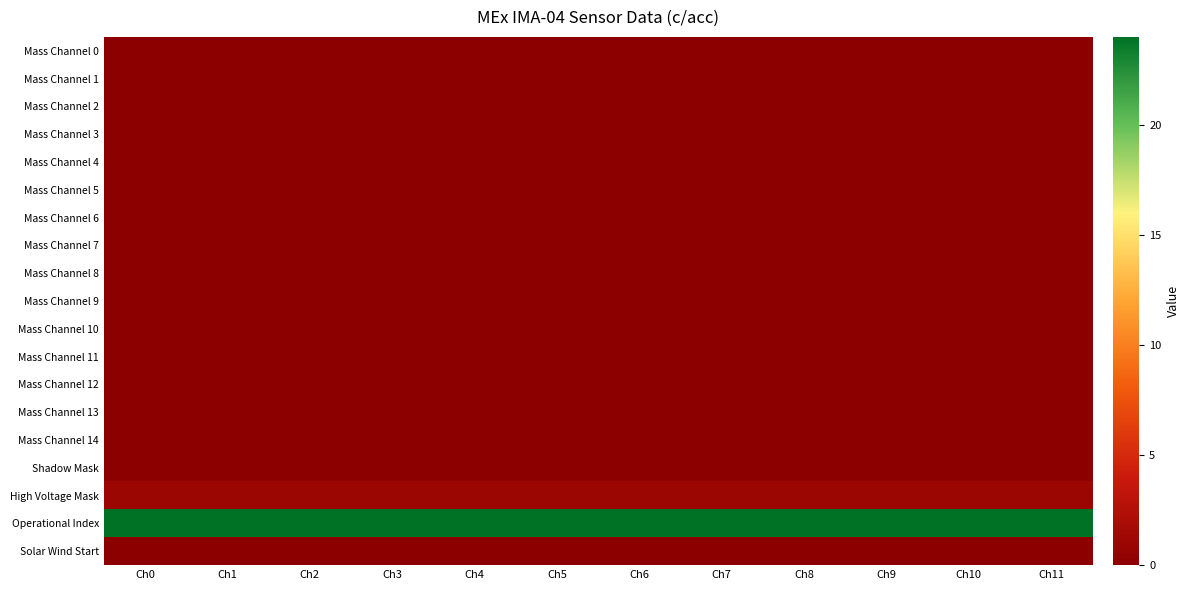

Reading right to left, transcribe all the data shown in this chart.

Mass Channel 0: Ch11=0	Ch10=0	Ch9=0	Ch8=0	Ch7=0	Ch6=0	Ch5=0	Ch4=0	Ch3=0	Ch2=0	Ch1=0	Ch0=0
Mass Channel 1: Ch11=0	Ch10=0	Ch9=0	Ch8=0	Ch7=0	Ch6=0	Ch5=0	Ch4=0	Ch3=0	Ch2=0	Ch1=0	Ch0=0
Mass Channel 2: Ch11=0	Ch10=0	Ch9=0	Ch8=0	Ch7=0	Ch6=0	Ch5=0	Ch4=0	Ch3=0	Ch2=0	Ch1=0	Ch0=0
Mass Channel 3: Ch11=0	Ch10=0	Ch9=0	Ch8=0	Ch7=0	Ch6=0	Ch5=0	Ch4=0	Ch3=0	Ch2=0	Ch1=0	Ch0=0
Mass Channel 4: Ch11=0	Ch10=0	Ch9=0	Ch8=0	Ch7=0	Ch6=0	Ch5=0	Ch4=0	Ch3=0	Ch2=0	Ch1=0	Ch0=0
Mass Channel 5: Ch11=0	Ch10=0	Ch9=0	Ch8=0	Ch7=0	Ch6=0	Ch5=0	Ch4=0	Ch3=0	Ch2=0	Ch1=0	Ch0=0
Mass Channel 6: Ch11=0	Ch10=0	Ch9=0	Ch8=0	Ch7=0	Ch6=0	Ch5=0	Ch4=0	Ch3=0	Ch2=0	Ch1=0	Ch0=0
Mass Channel 7: Ch11=0	Ch10=0	Ch9=0	Ch8=0	Ch7=0	Ch6=0	Ch5=0	Ch4=0	Ch3=0	Ch2=0	Ch1=0	Ch0=0
Mass Channel 8: Ch11=0	Ch10=0	Ch9=0	Ch8=0	Ch7=0	Ch6=0	Ch5=0	Ch4=0	Ch3=0	Ch2=0	Ch1=0	Ch0=0
Mass Channel 9: Ch11=0	Ch10=0	Ch9=0	Ch8=0	Ch7=0	Ch6=0	Ch5=0	Ch4=0	Ch3=0	Ch2=0	Ch1=0	Ch0=0
Mass Channel 10: Ch11=0	Ch10=0	Ch9=0	Ch8=0	Ch7=0	Ch6=0	Ch5=0	Ch4=0	Ch3=0	Ch2=0	Ch1=0	Ch0=0
Mass Channel 11: Ch11=0	Ch10=0	Ch9=0	Ch8=0	Ch7=0	Ch6=0	Ch5=0	Ch4=0	Ch3=0	Ch2=0	Ch1=0	Ch0=0
Mass Channel 12: Ch11=0	Ch10=0	Ch9=0	Ch8=0	Ch7=0	Ch6=0	Ch5=0	Ch4=0	Ch3=0	Ch2=0	Ch1=0	Ch0=0
Mass Channel 13: Ch11=0	Ch10=0	Ch9=0	Ch8=0	Ch7=0	Ch6=0	Ch5=0	Ch4=0	Ch3=0	Ch2=0	Ch1=0	Ch0=0
Mass Channel 14: Ch11=0	Ch10=0	Ch9=0	Ch8=0	Ch7=0	Ch6=0	Ch5=0	Ch4=0	Ch3=0	Ch2=0	Ch1=0	Ch0=0
Shadow Mask: Ch11=0	Ch10=0	Ch9=0	Ch8=0	Ch7=0	Ch6=0	Ch5=0	Ch4=0	Ch3=0	Ch2=0	Ch1=0	Ch0=0
High Voltage Mask: Ch11=1	Ch10=1	Ch9=1	Ch8=1	Ch7=1	Ch6=1	Ch5=1	Ch4=1	Ch3=1	Ch2=1	Ch1=1	Ch0=1
Operational Index: Ch11=24	Ch10=24	Ch9=24	Ch8=24	Ch7=24	Ch6=24	Ch5=24	Ch4=24	Ch3=24	Ch2=24	Ch1=24	Ch0=24
Solar Wind Start: Ch11=0	Ch10=0	Ch9=0	Ch8=0	Ch7=0	Ch6=0	Ch5=0	Ch4=0	Ch3=0	Ch2=0	Ch1=0	Ch0=0